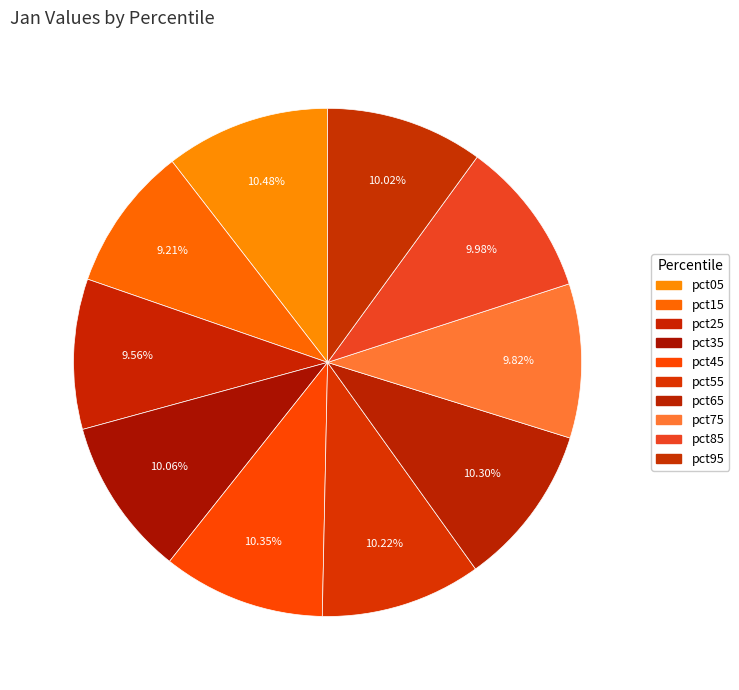

What is the ratio of the value at pct55 to the value at pct45?

1.0